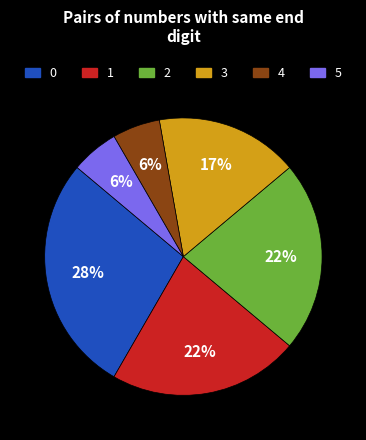

To the nearest percent, what is the difference between the largest and smallest slice percentages?

22%